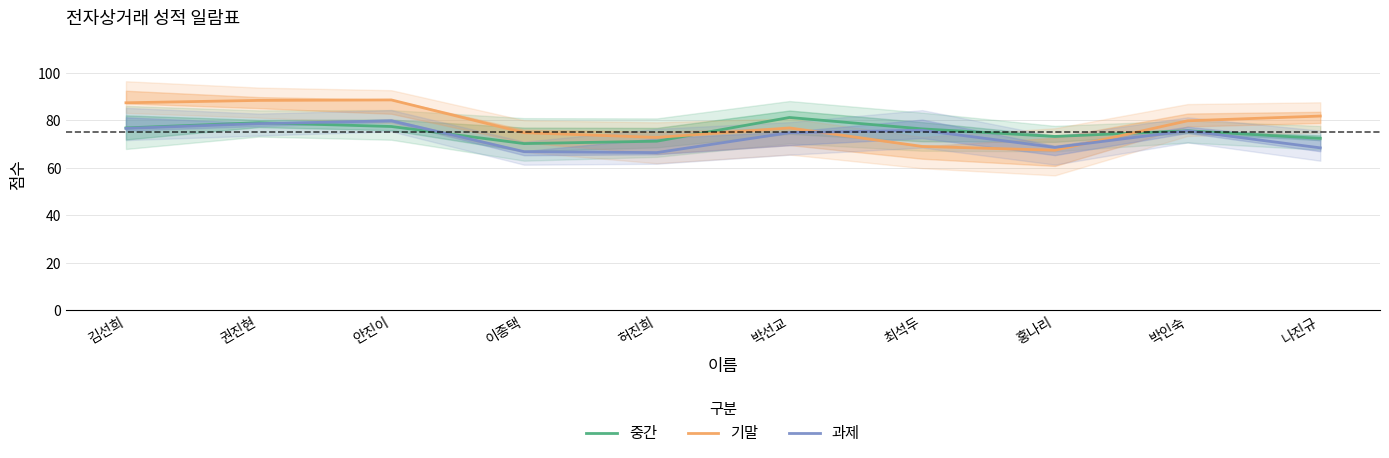

At 김선희, list the series in order from largest to smallest.

기말, 중간, 과제